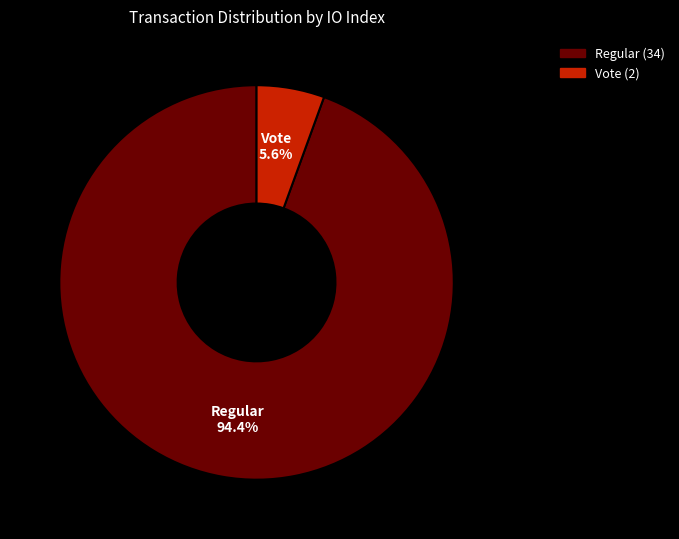

Between Regular (34) and Vote (2), which is larger?

Regular (34)